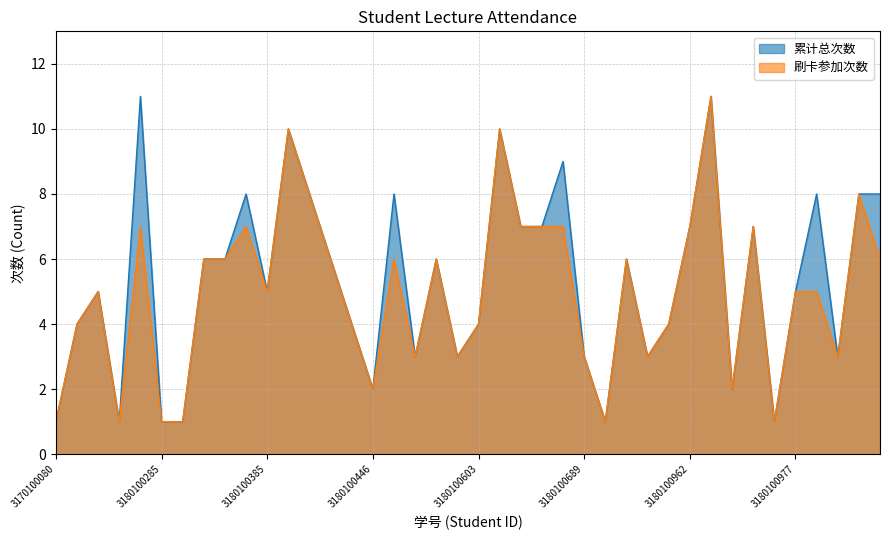

At which category does 累计总次数 reach its first local valley?

3170105328